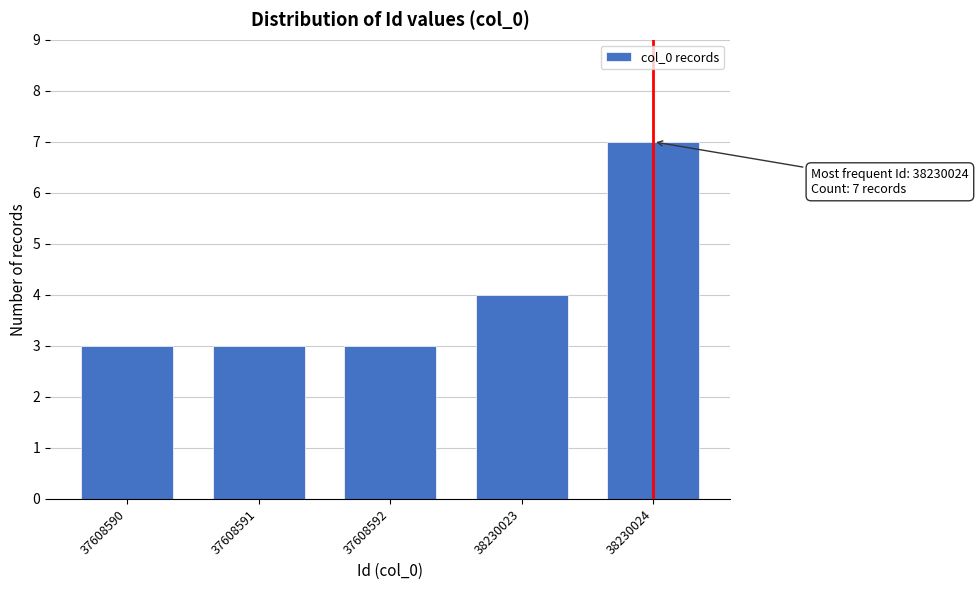

Reading left to right, extract all data points from this chart.

37608590=3	37608591=3	37608592=3	38230023=4	38230024=7